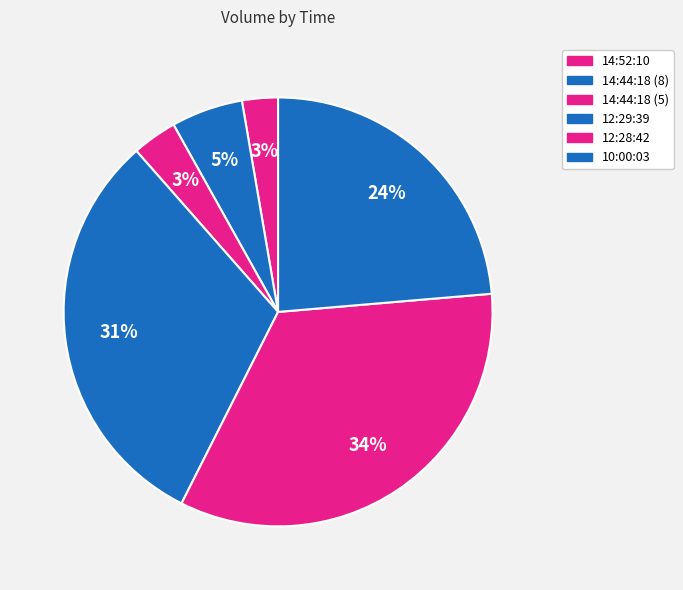

What percentage is the 14:44:18 (8) slice, to the nearest percent?

5%